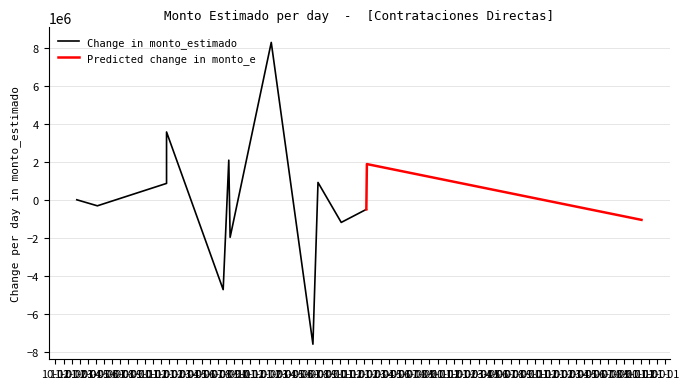

List the labels in order of value, largest first.

2018-12-18, 2017-11-21, 2018-07-12, 2019-12-11, 2019-06-11, 2017-11-21, 2022-10-04, 2019-05-23, 2016-12-20, 2019-09-06, 2017-03-07, 2018-07-17, 2019-12-09, 2018-06-21